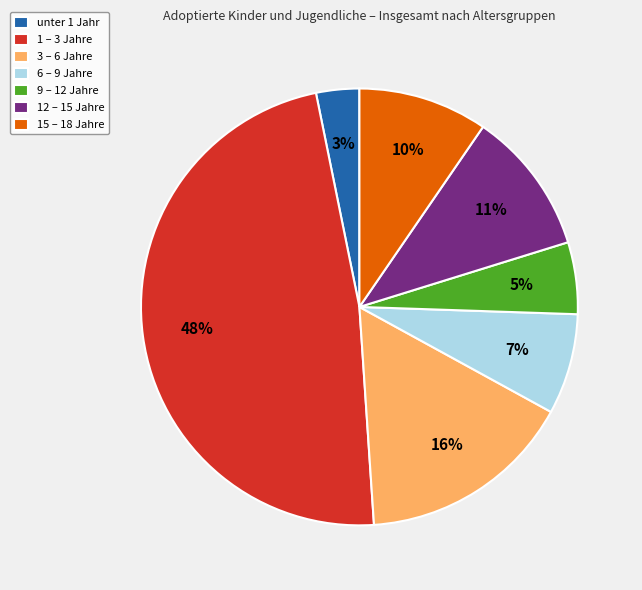

Which slice is the smallest?

unter 1